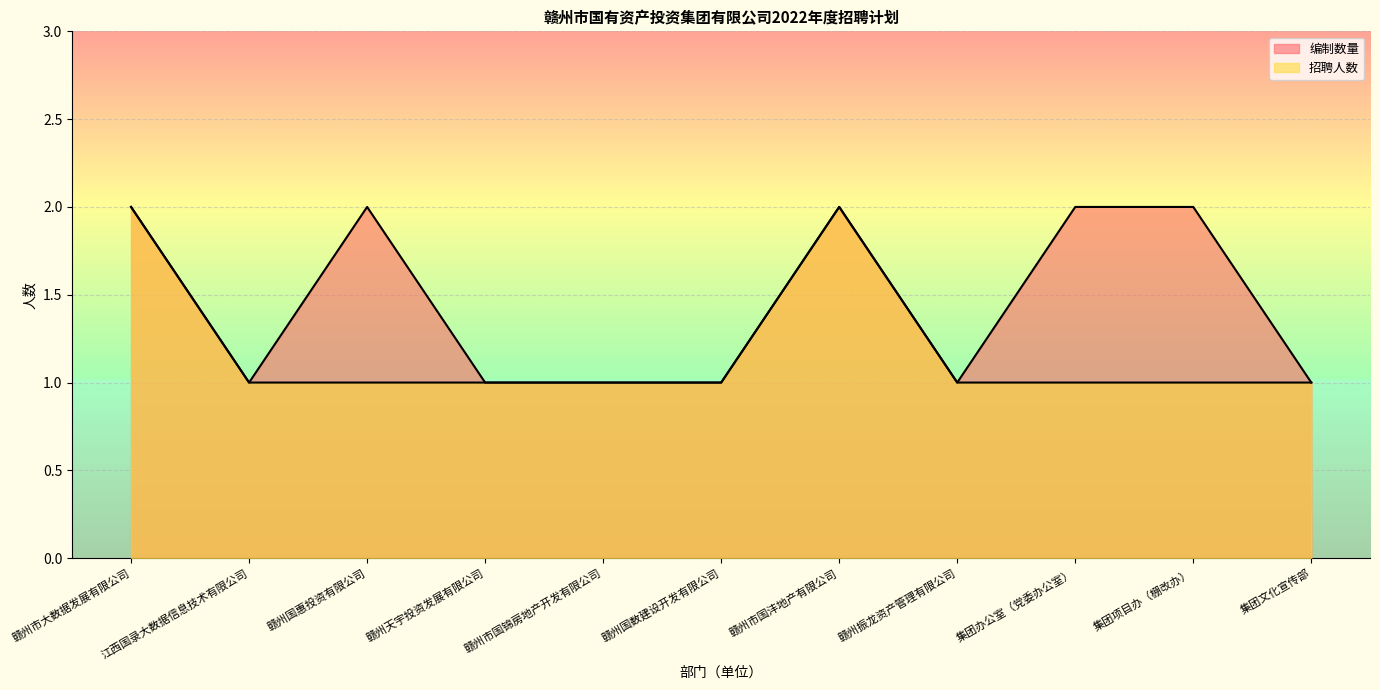

Reading left to right, extract all data points from this chart.

编制数量: 赣州市大数据发展有限公司=2	江西国录大数据信息技术有限公司=1	赣州国惠投资有限公司=2	赣州天宇投资发展有限公司=1	赣州市国锦房地产开发有限公司=1	赣州国数建设开发有限公司=1	赣州市国沣地产有限公司=2	赣州振龙资产管理有限公司=1	集团办公室（党委办公室）=2	集团项目办（棚改办）=2	集团文化宣传部=1
招聘人数: 赣州市大数据发展有限公司=2	江西国录大数据信息技术有限公司=1	赣州国惠投资有限公司=1	赣州天宇投资发展有限公司=1	赣州市国锦房地产开发有限公司=1	赣州国数建设开发有限公司=1	赣州市国沣地产有限公司=2	赣州振龙资产管理有限公司=1	集团办公室（党委办公室）=1	集团项目办（棚改办）=1	集团文化宣传部=1